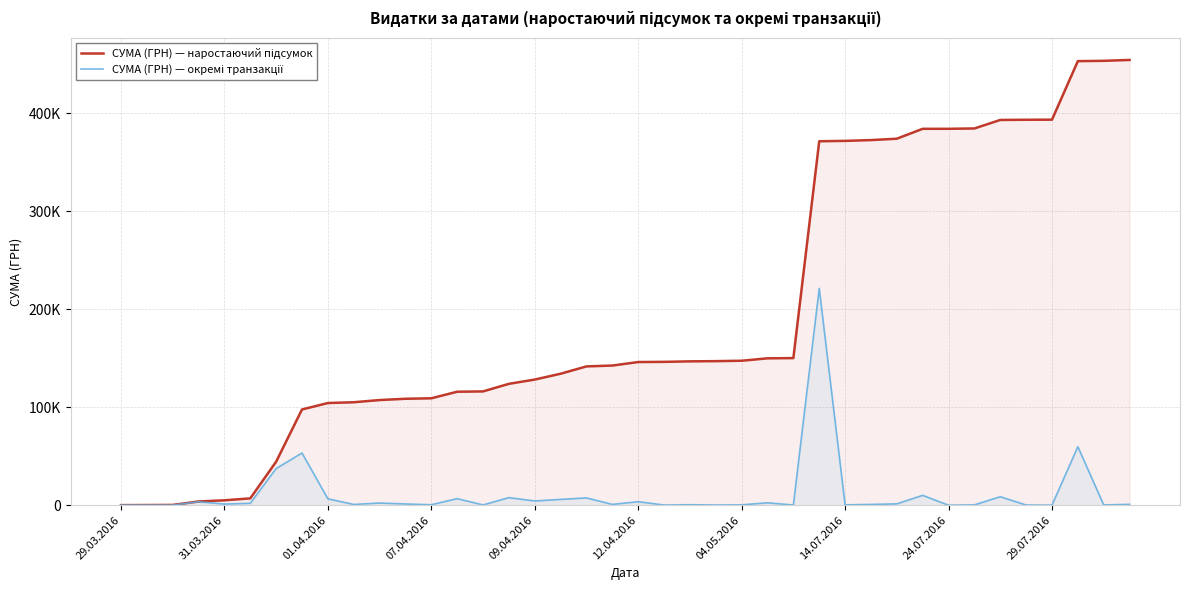

Which series has the largest total across all categories?

СУМА (ГРН) — наростаючий підсумок